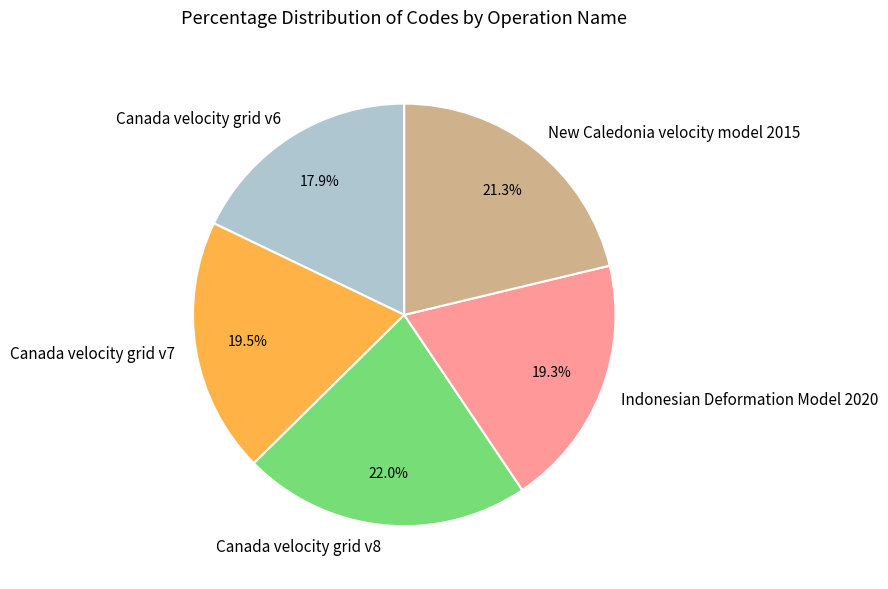

What is the ratio of the value at Canada velocity grid v7 to the value at Canada velocity grid v6?

1.1